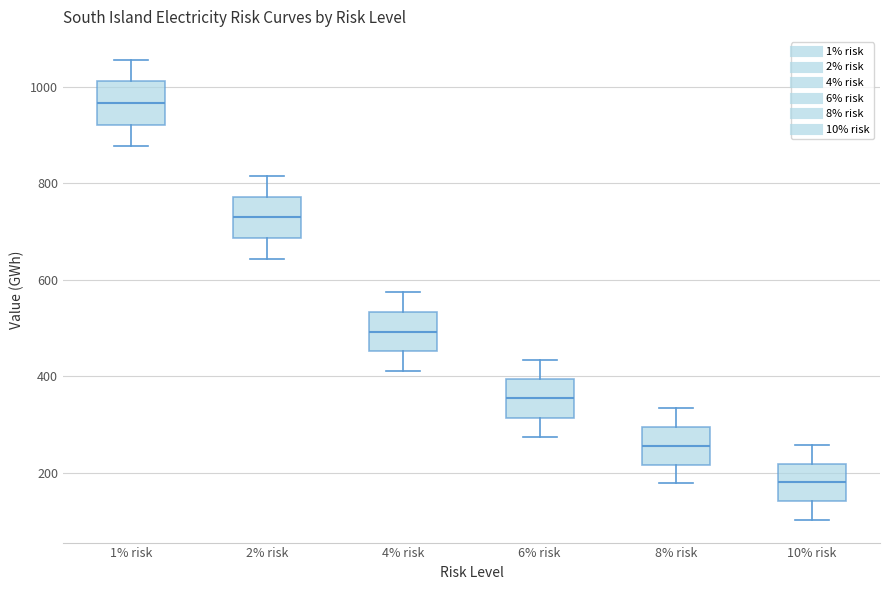

Reading left to right, read every box against the y-axis: the position of its median line, the range the box covers, and the ends of its whiskers. The values are not printed on the chart, so give them approximately, as read against the axis.

1% risk: median 960, box 920 to 1020, whiskers 880 to 1060
2% risk: median 720, box 680 to 780, whiskers 640 to 820
4% risk: median 500, box 460 to 540, whiskers 420 to 580
6% risk: median 360, box 320 to 400, whiskers 280 to 440
8% risk: median 260, box 220 to 300, whiskers 180 to 340
10% risk: median 180, box 140 to 220, whiskers 100 to 260